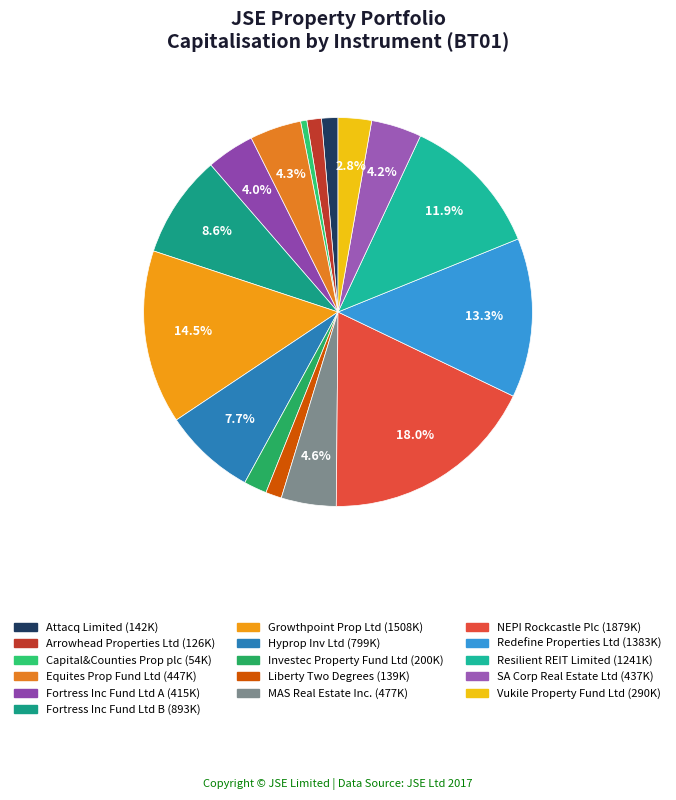

Is there a majority slice in this chart?

No